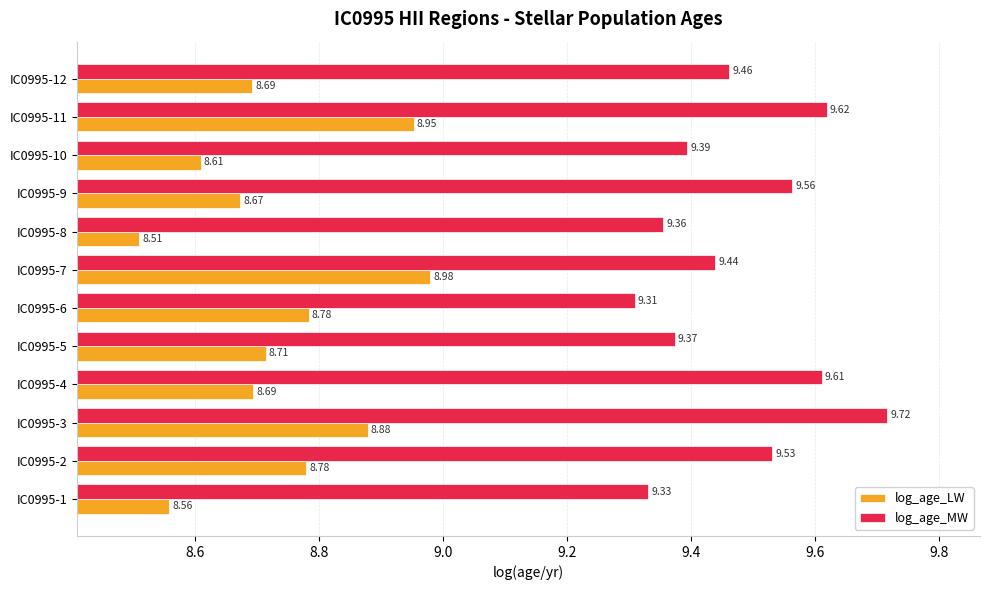

Which series has the largest range (max minus min)?

log_age_LW